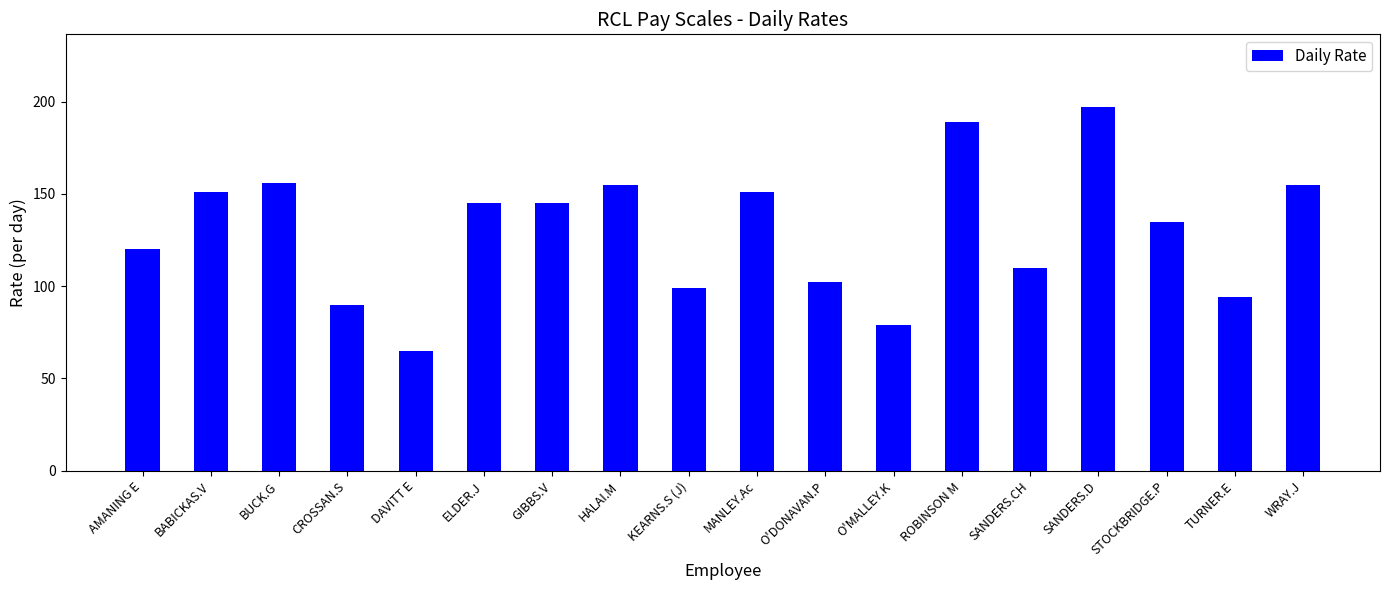

Reading left to right, extract all data points from this chart.

AMANING E=120	BABICKAS.V=151	BUCK.G=156	CROSSAN.S=90	DAVITT E=65	ELDER.J=145	GIBBS.V=145	HALAI.M=155	KEARNS.S (J)=99	MANLEY.Ac=151	O'DONAVAN.P=102	O'MALLEY.K=79	ROBINSON M=189	SANDERS.CH=110	SANDERS.D=197	STOCKBRIDGE.P=135	TURNER.E=94	WRAY.J=155